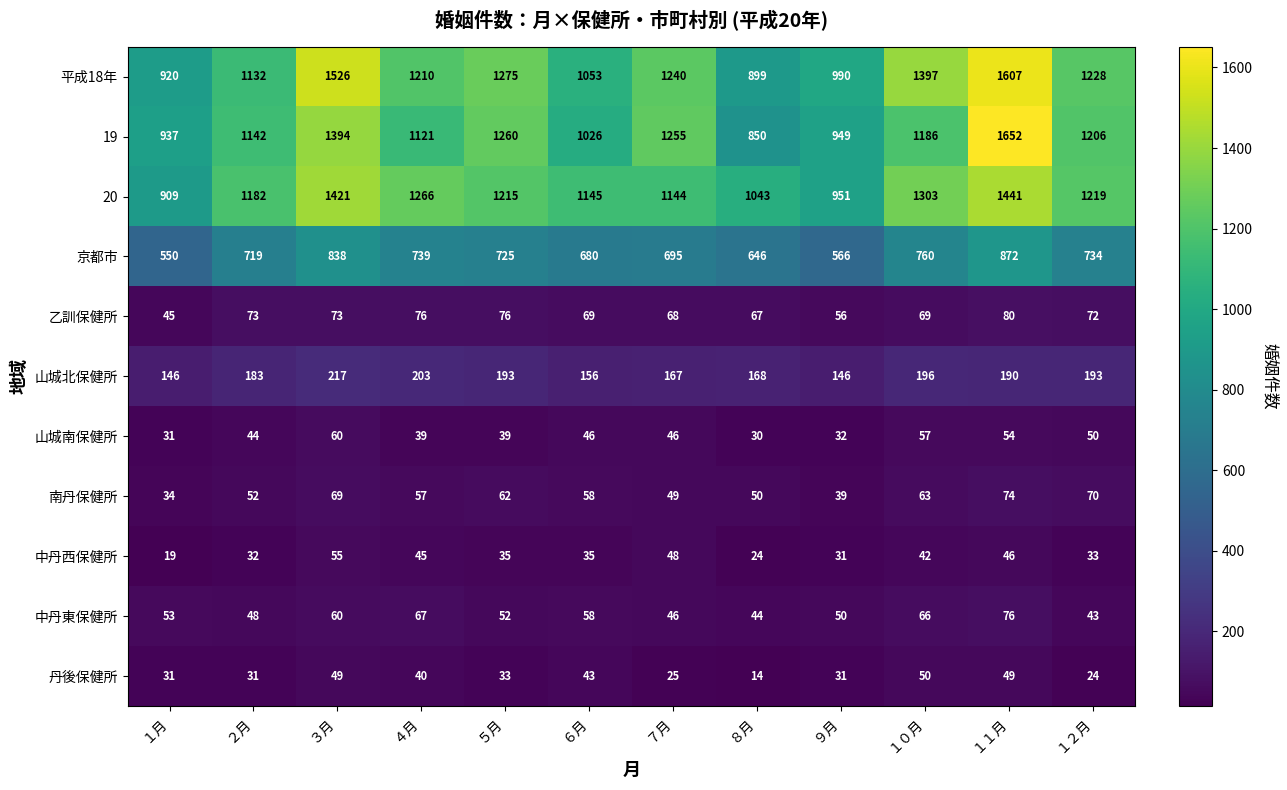

Which series has the widest spread of values?

19